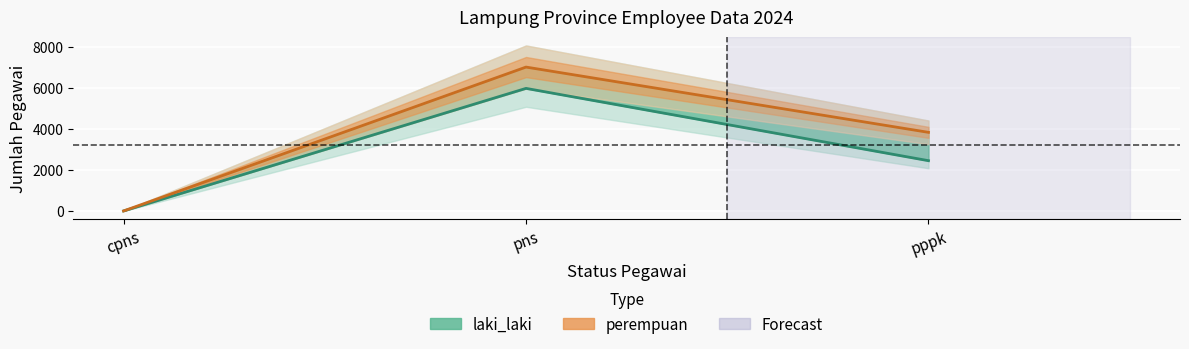

List the series in order of their peak value, lowest first.

laki_laki, perempuan